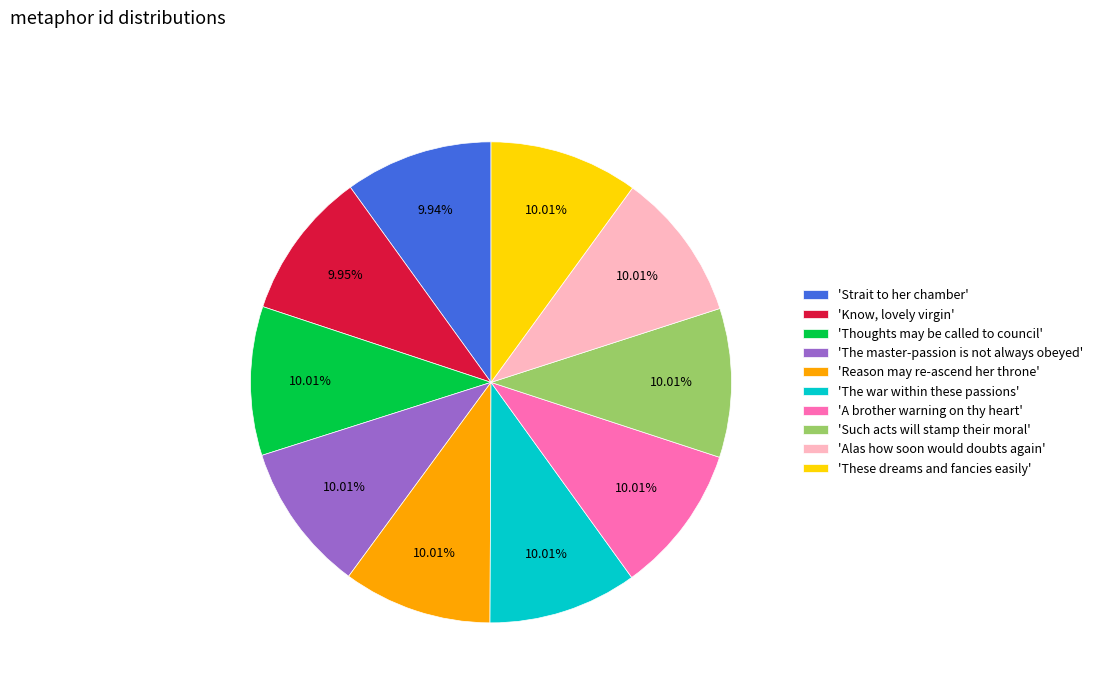

Is the sum of 'Reason may re-ascend her throne' and 'Strait to her chamber' greater than half?

No